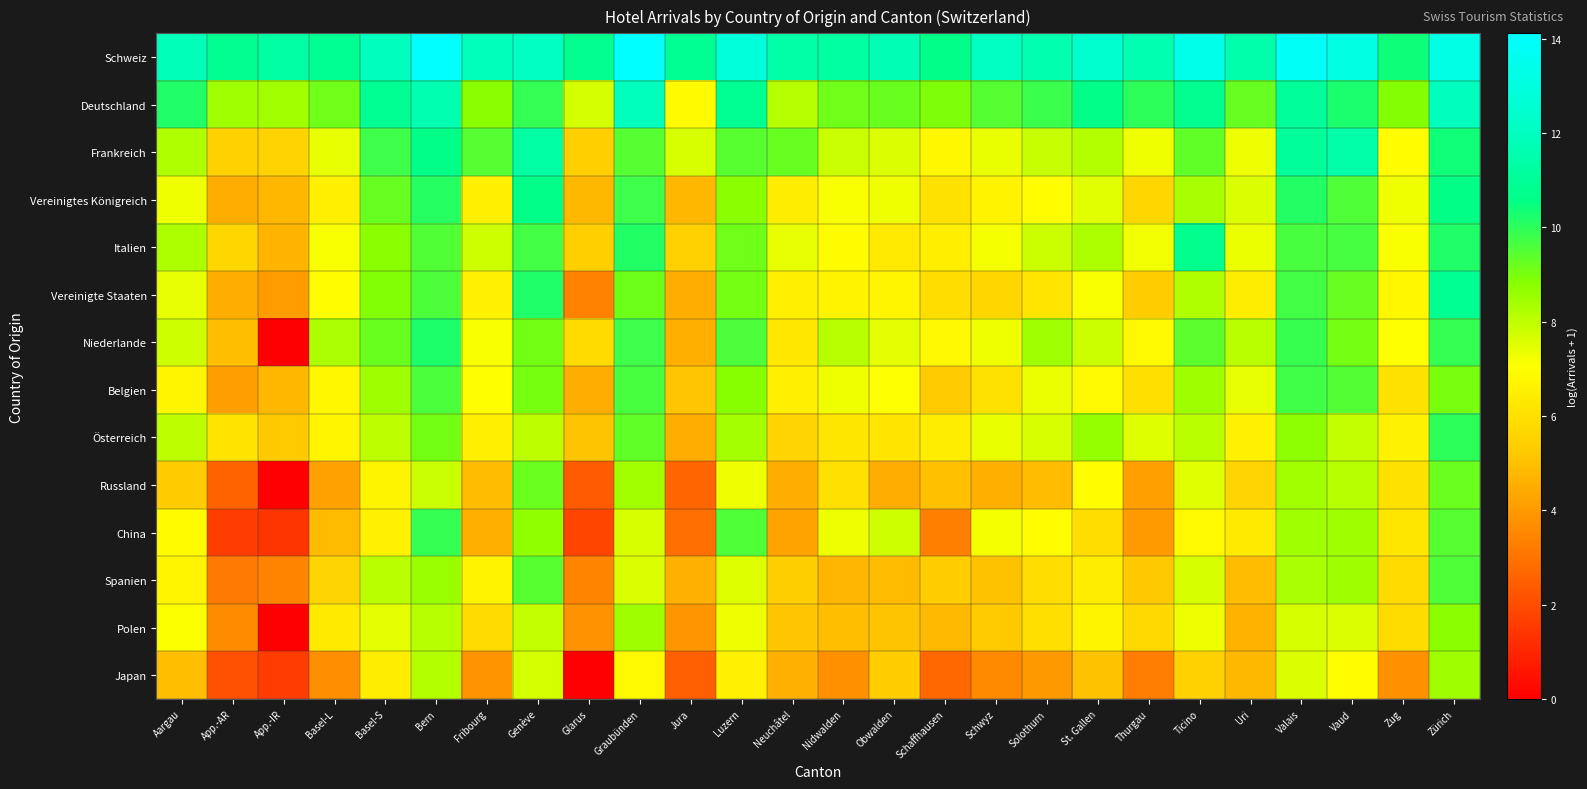

Which series has the largest total across all categories?

Schweiz